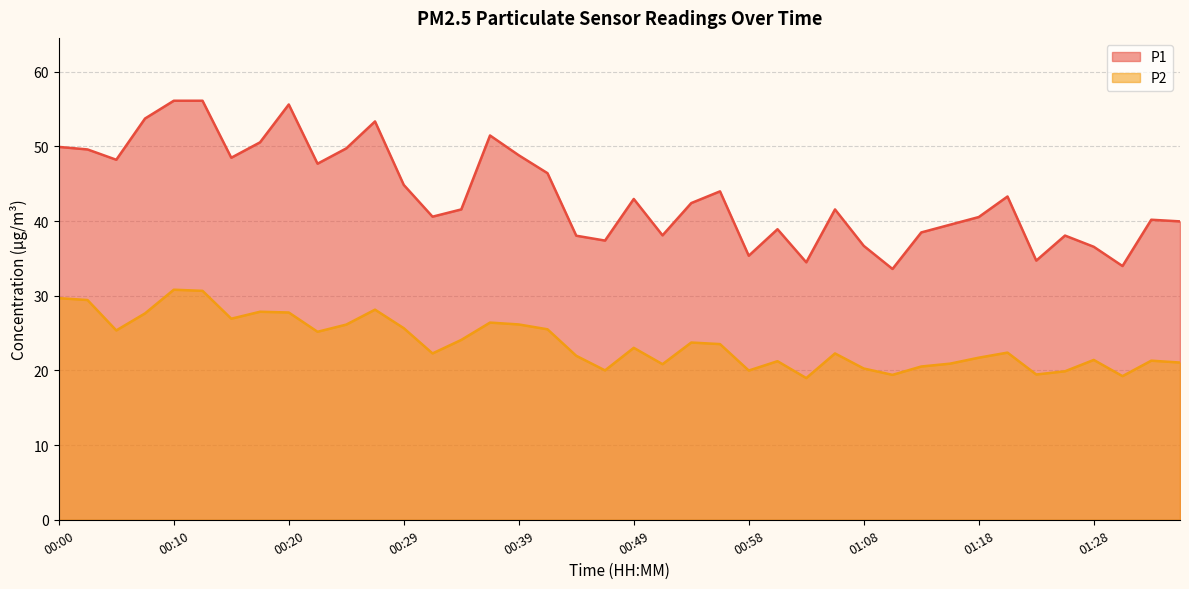

How many data points in P1 are less than 42?

20